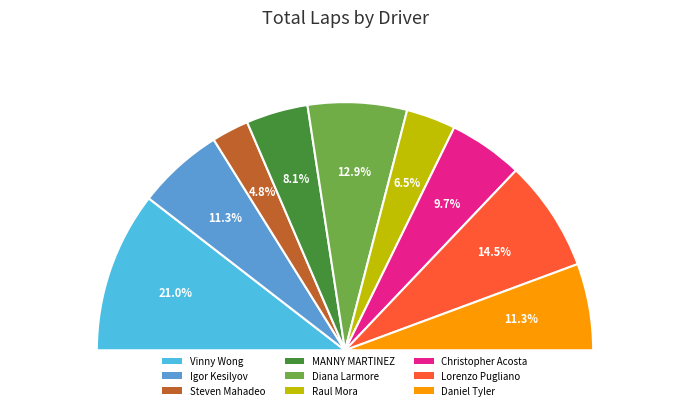

To the nearest percent, what is the difference between the largest and smallest slice percentages?

16%